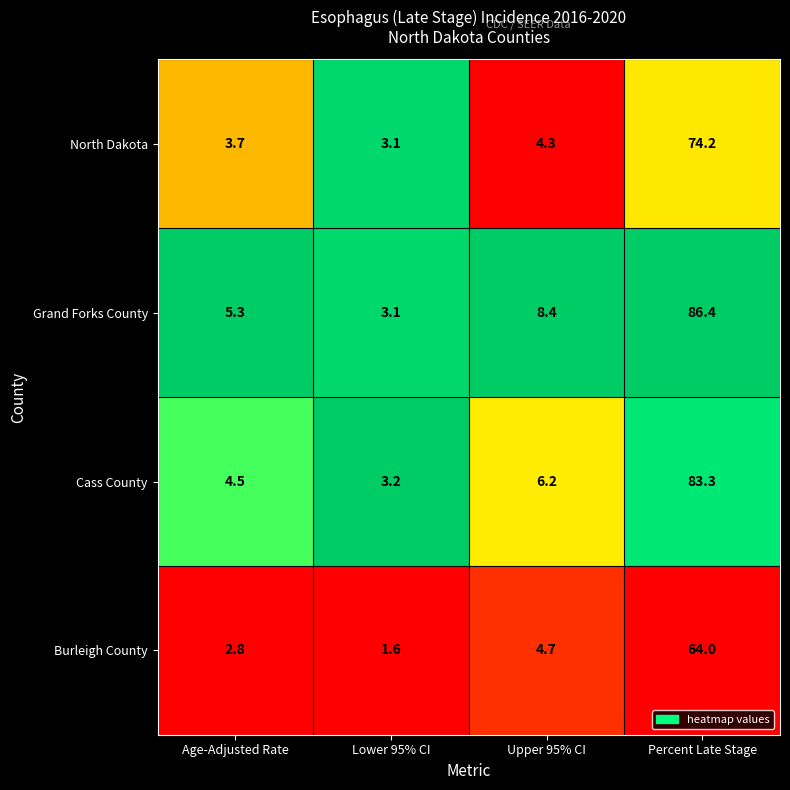

The North Dakota series shows 4.3 at Upper 95% CI. True or false?

True